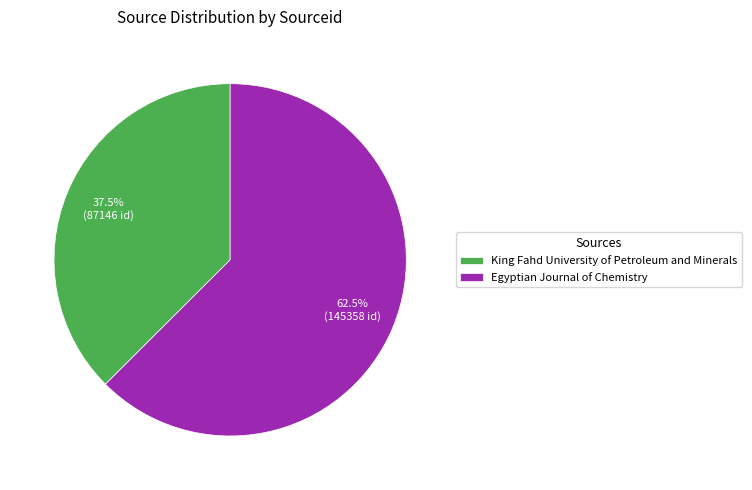

Rank the categories by value from highest to lowest.

Egyptian Journal of Chemistry, King Fahd University of Petroleum and Minerals